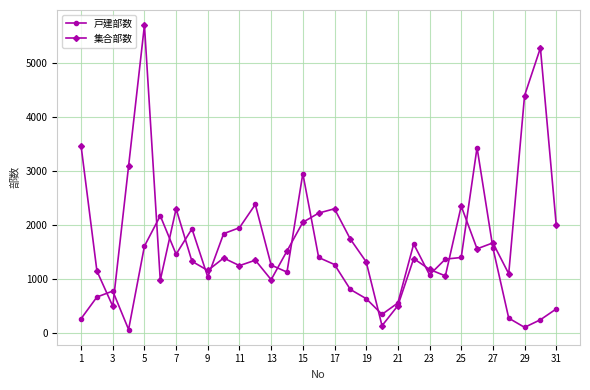

Which series has the largest range (max minus min)?

集合部数